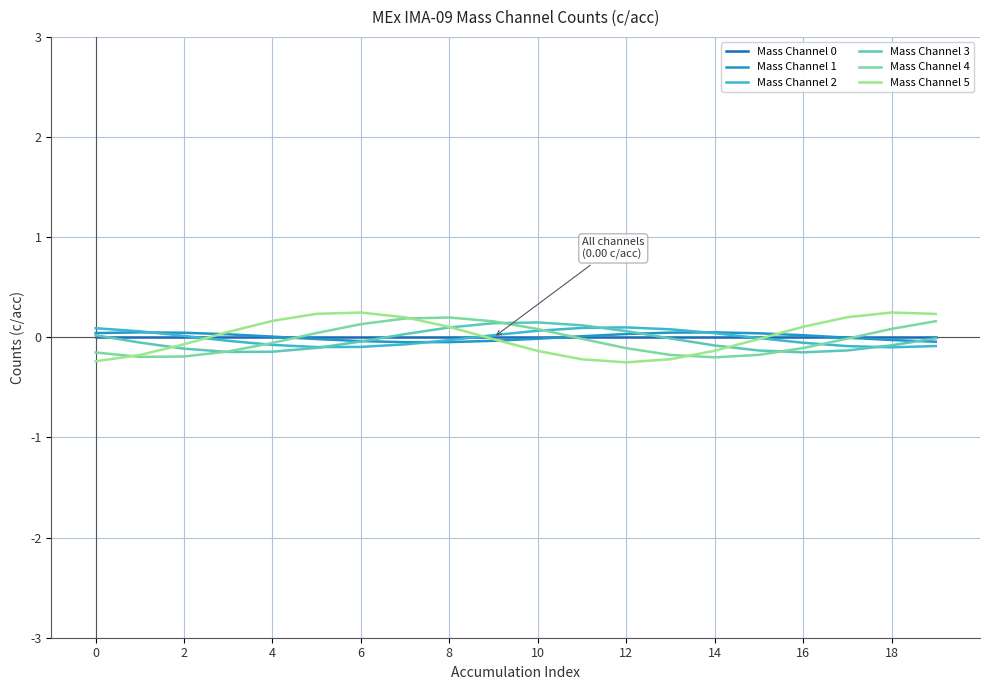

At how many categories does at least one series exceed 0?

20